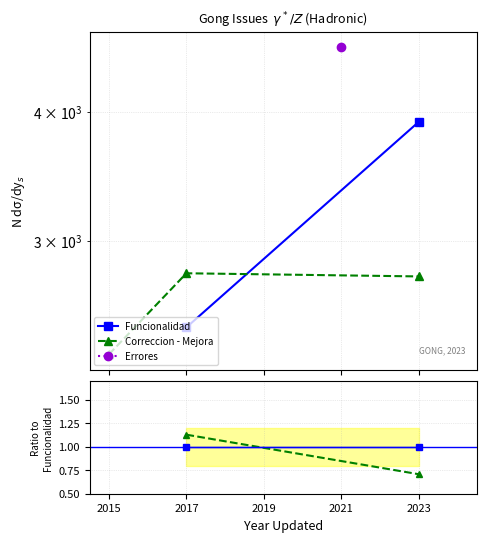

How many categories are shown in the chart?

2